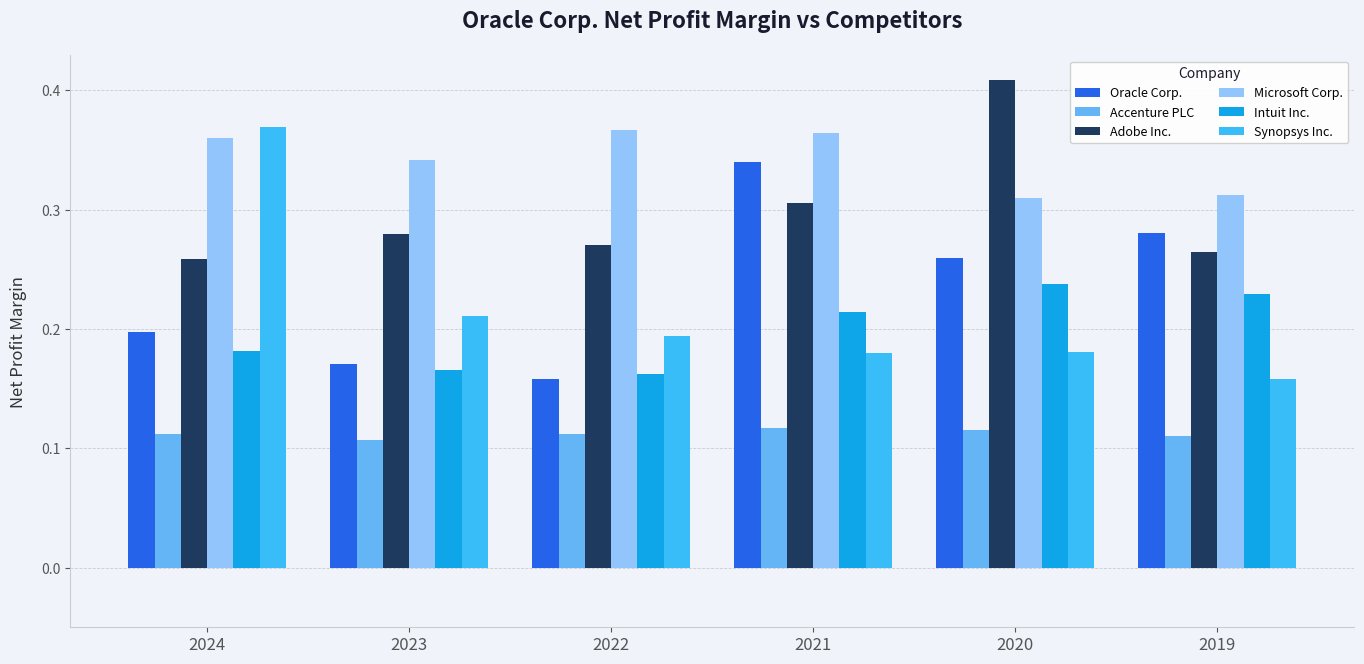

What is the total value across all series at 2020?

1.5